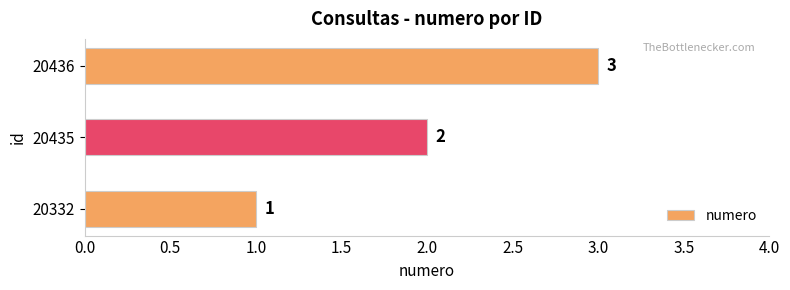

Between 20435 and 20332, which is larger?

20435